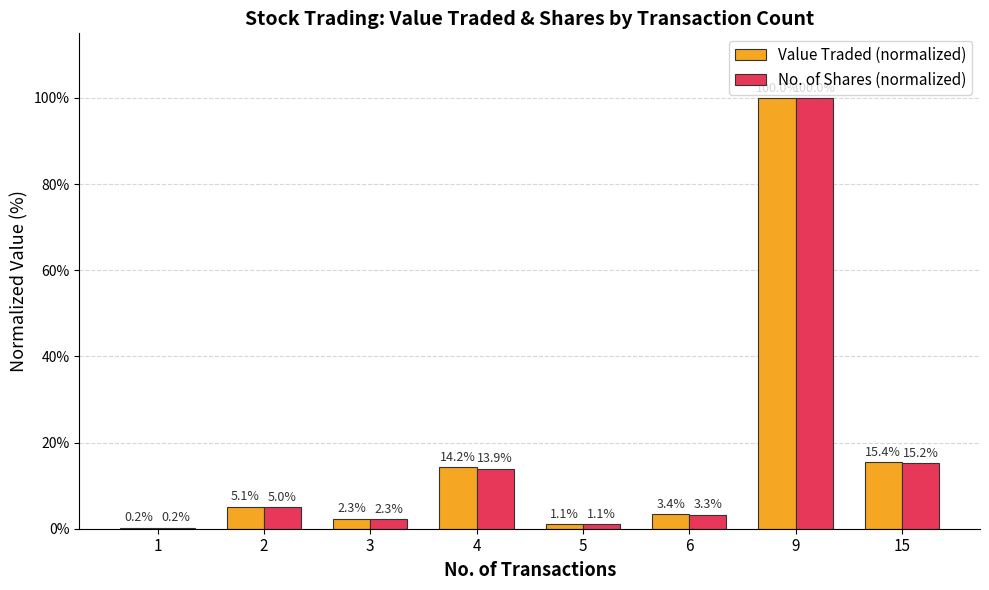

At which label is Value Traded (normalized) closest to 50?

15